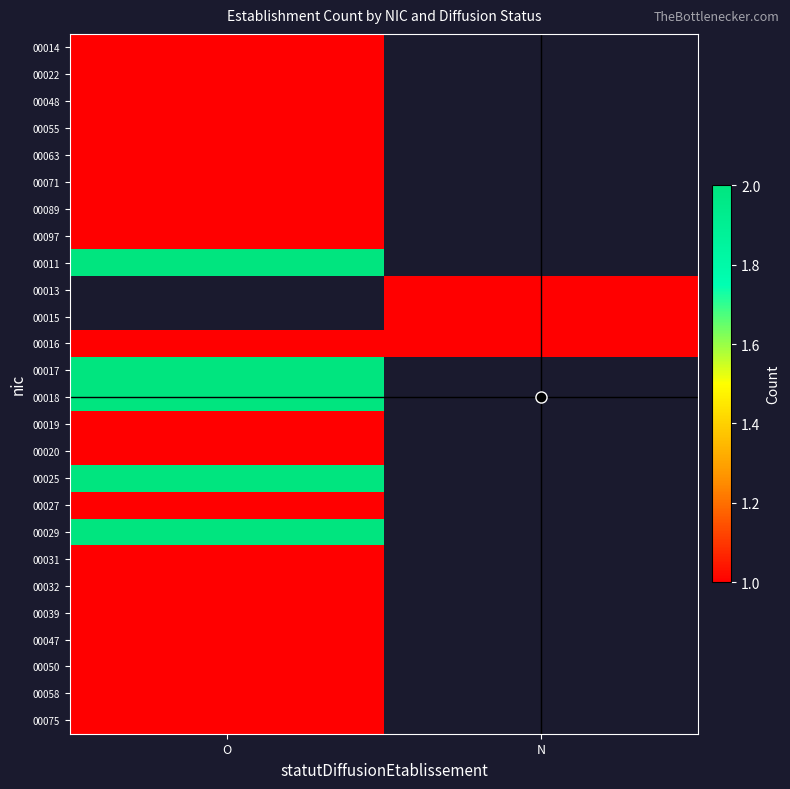

True or false: 00015 has a value of 1.0 at N.

True